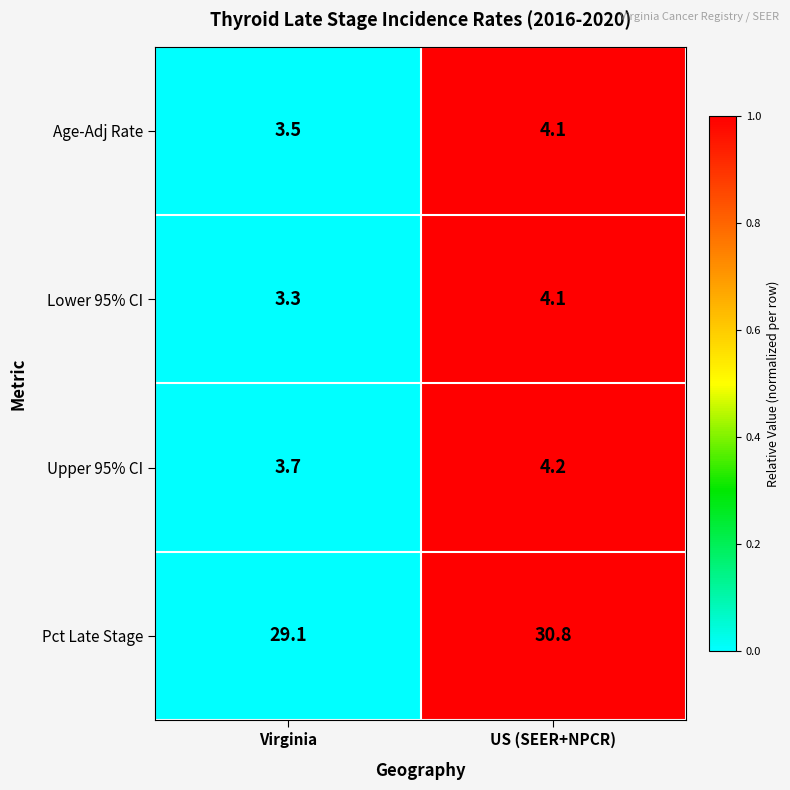

What is the spread (max minus min) of values at US (SEER+NPCR)?

26.7